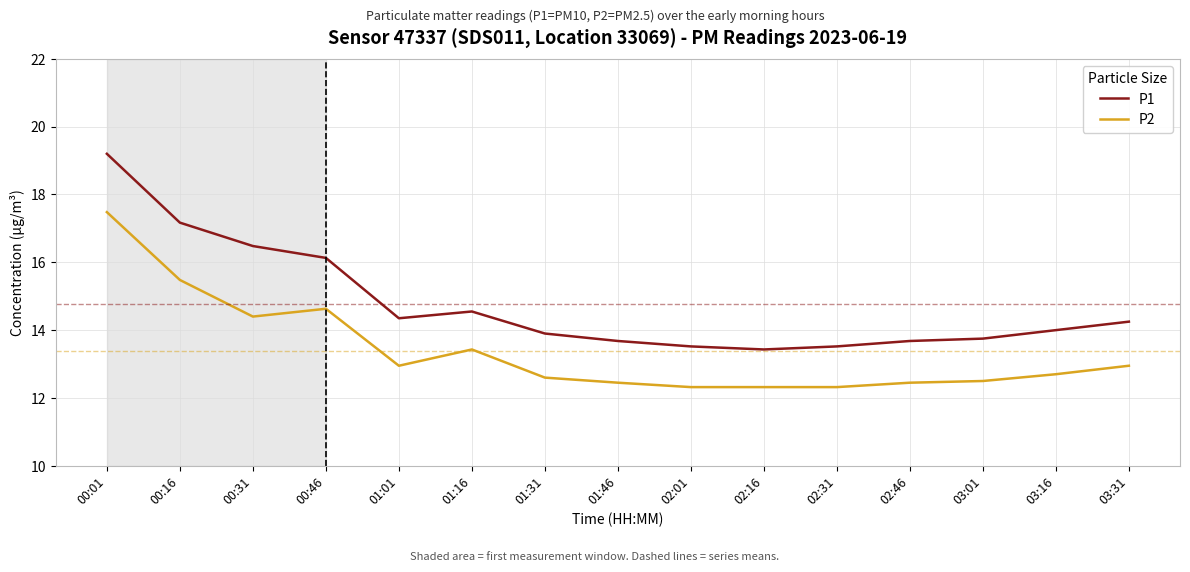

What position from the left is 00:46?

4